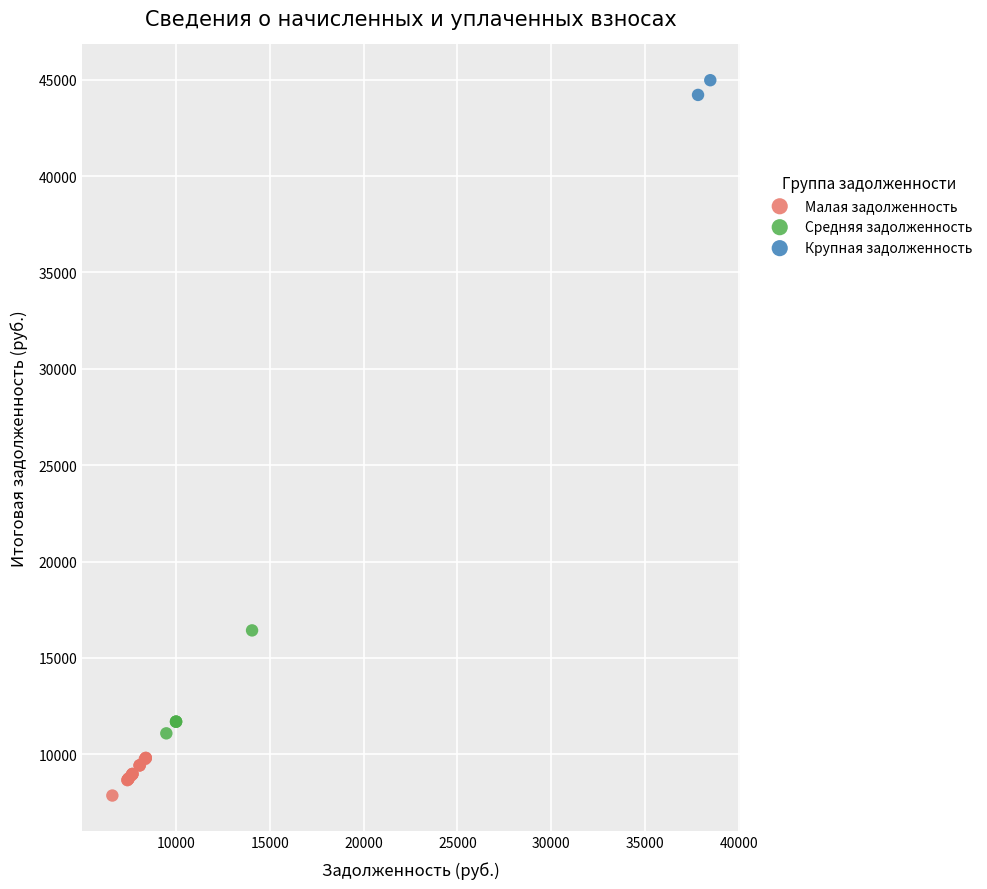

Which series has the widest spread of Y values?

Средняя задолженность